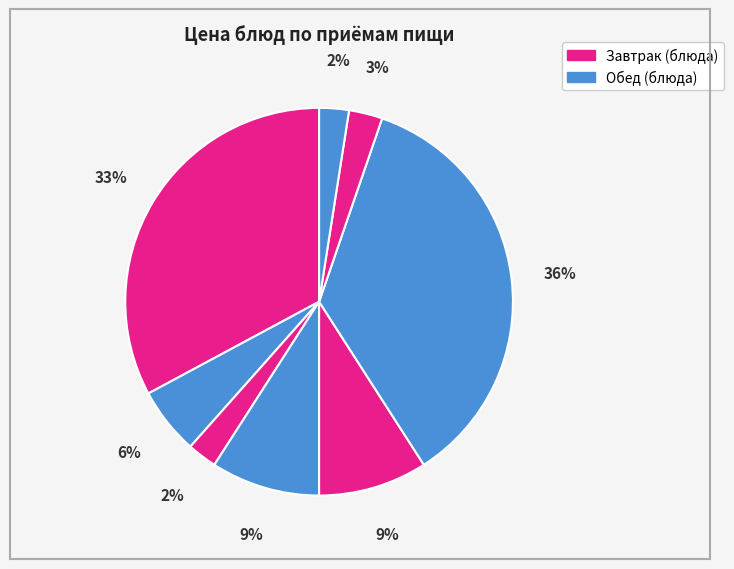

Does any single category account for the majority?

No